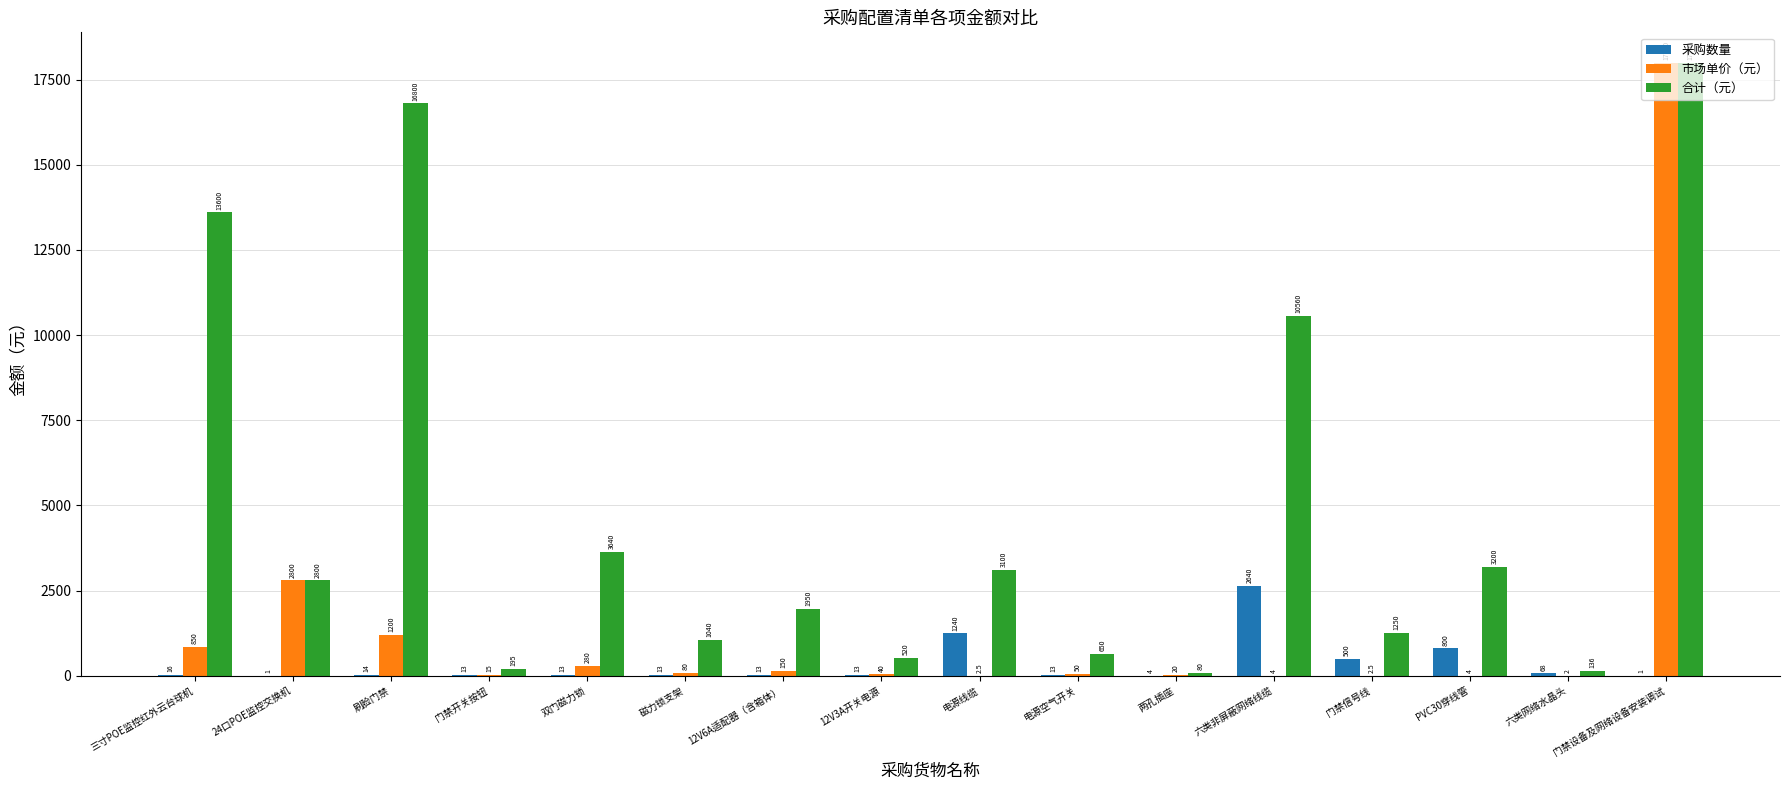

Are the bars horizontal?

No